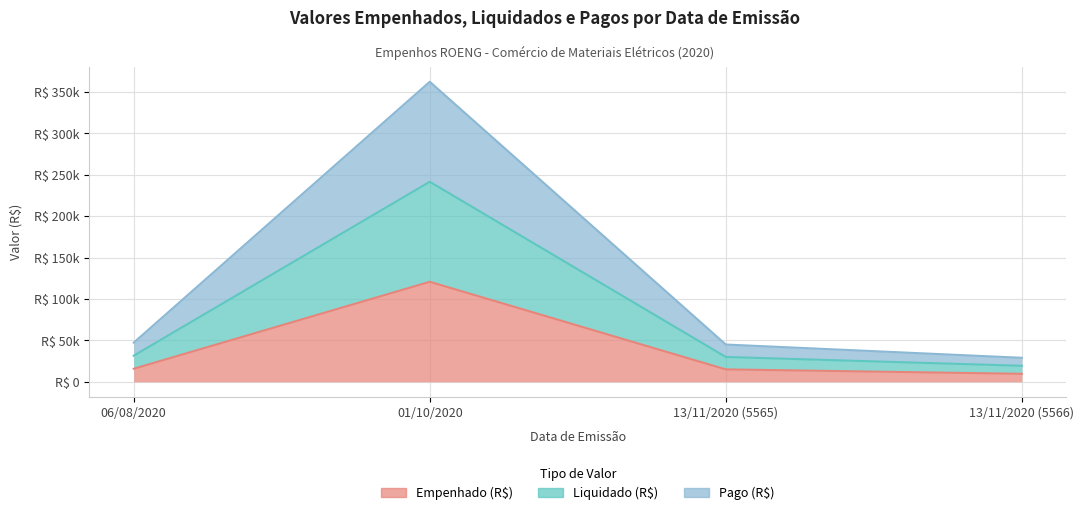

At how many categories does at least one series exceed 64866?

1